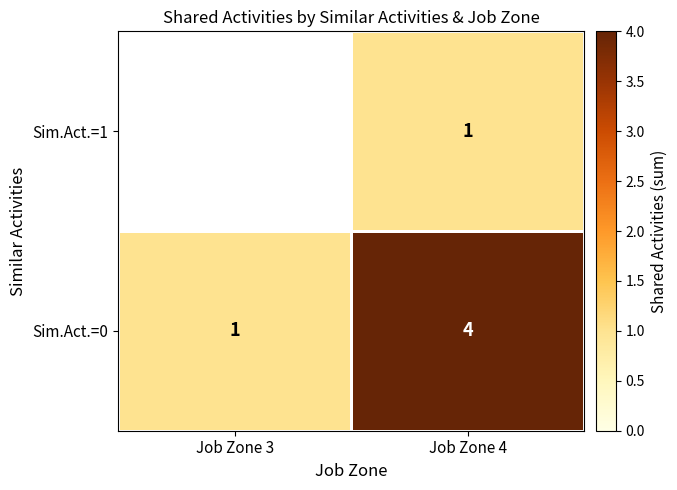

What is the minimum value shown in the chart?

1.0